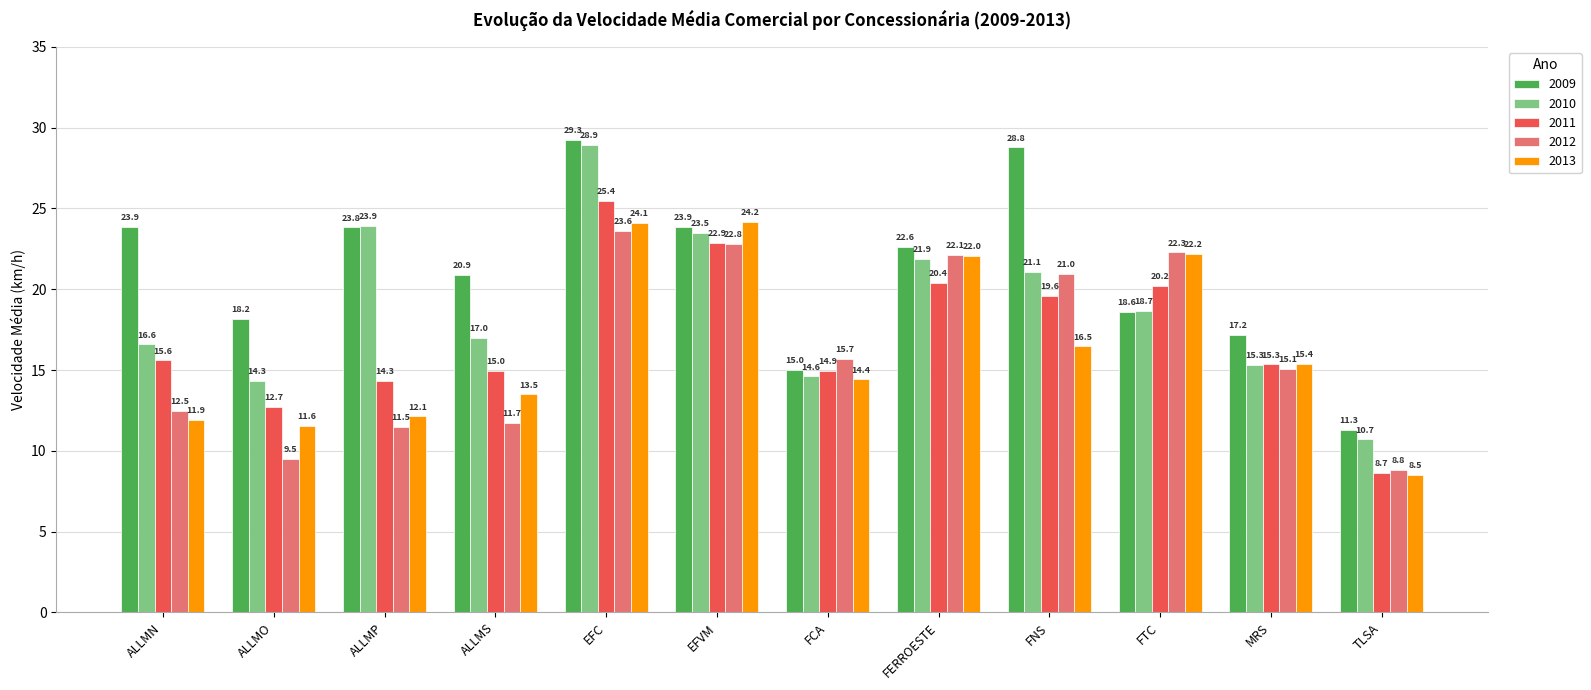

Where is 2013 nearest to the value 16?

FNS